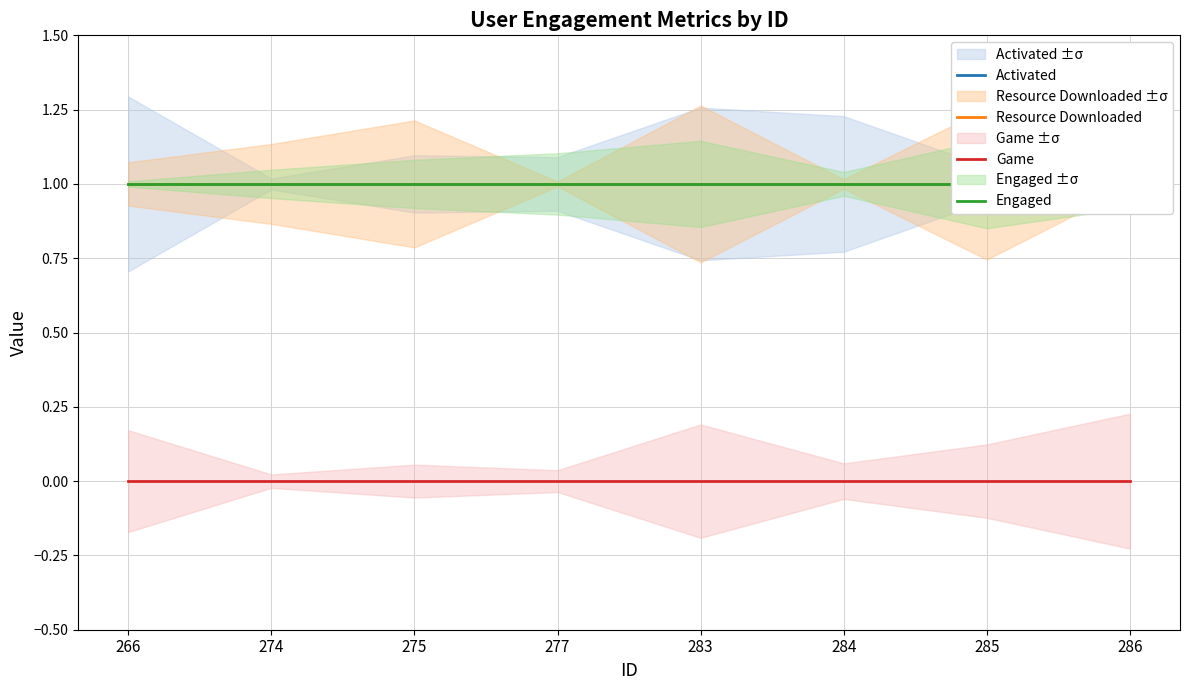

Between 284 and 266, which is larger?

284